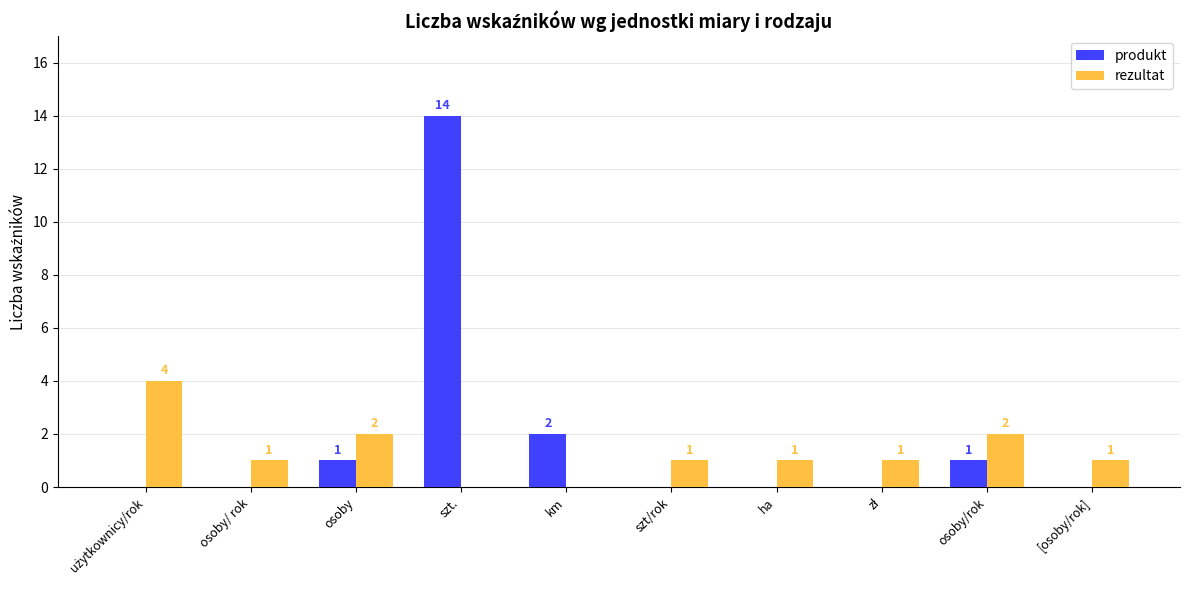

Reading left to right, extract all data points from this chart.

produkt: 0	0	1	14	2	0	0	0	1	0
rezultat: 4	1	2	0	0	1	1	1	2	1